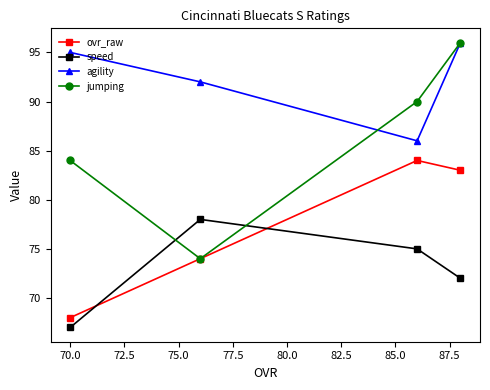

Which series ends up on top after the final intersection of agility and jumping?

agility